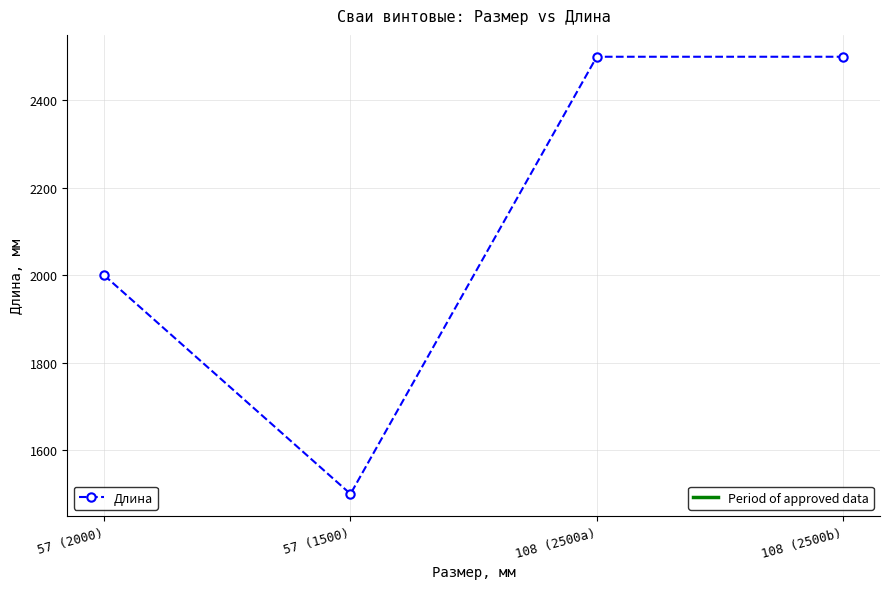

What is the change in value from 57 (2000) to 57 (1500)?

-500